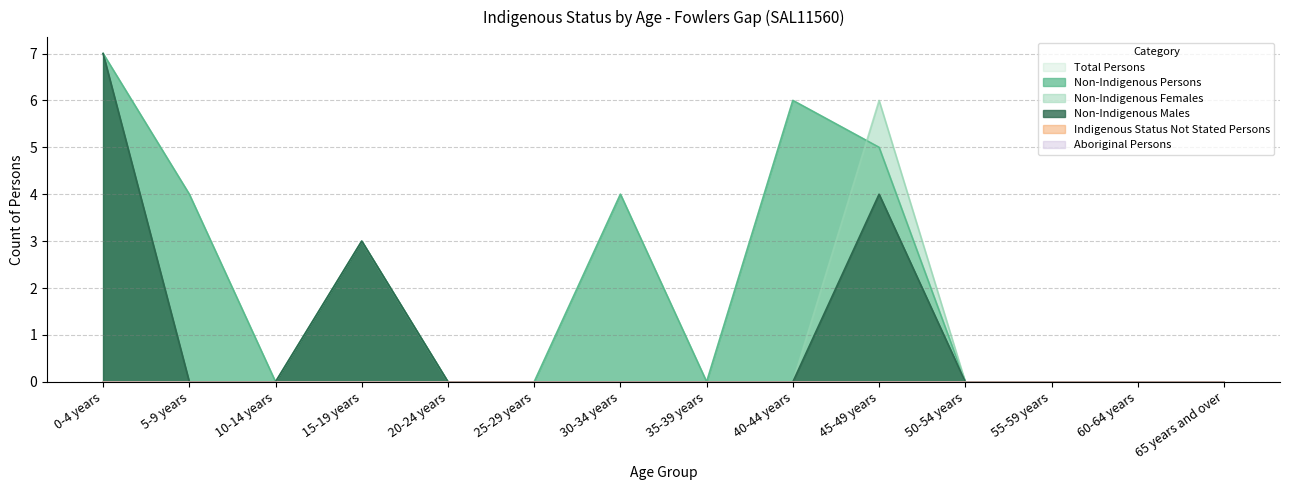

List the labels in order of Total Persons value, largest first.

0-4 years, 40-44 years, 45-49 years, 5-9 years, 30-34 years, 15-19 years, 10-14 years, 20-24 years, 25-29 years, 35-39 years, 50-54 years, 55-59 years, 60-64 years, 65 years and over